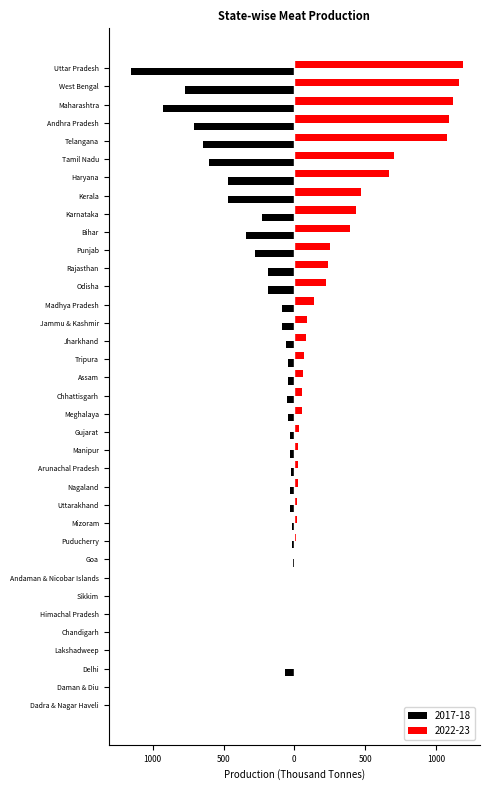

What are all the series names shown in the legend?

2017-18, 2022-23